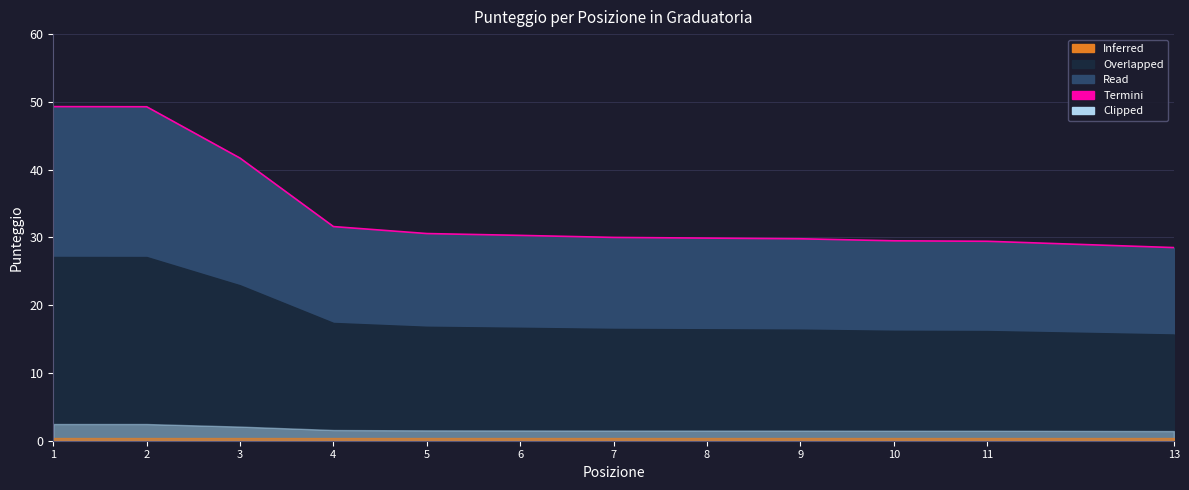

How many lines are shown in the chart?

1